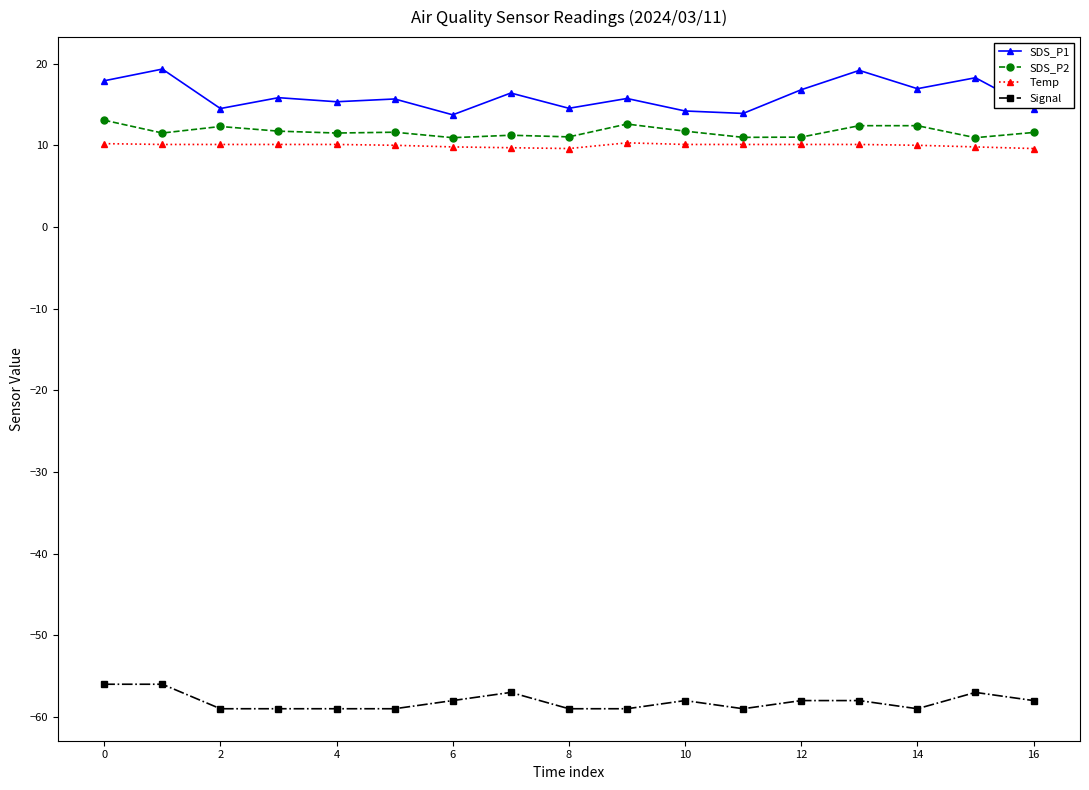

Which series has the largest range (max minus min)?

SDS_P1